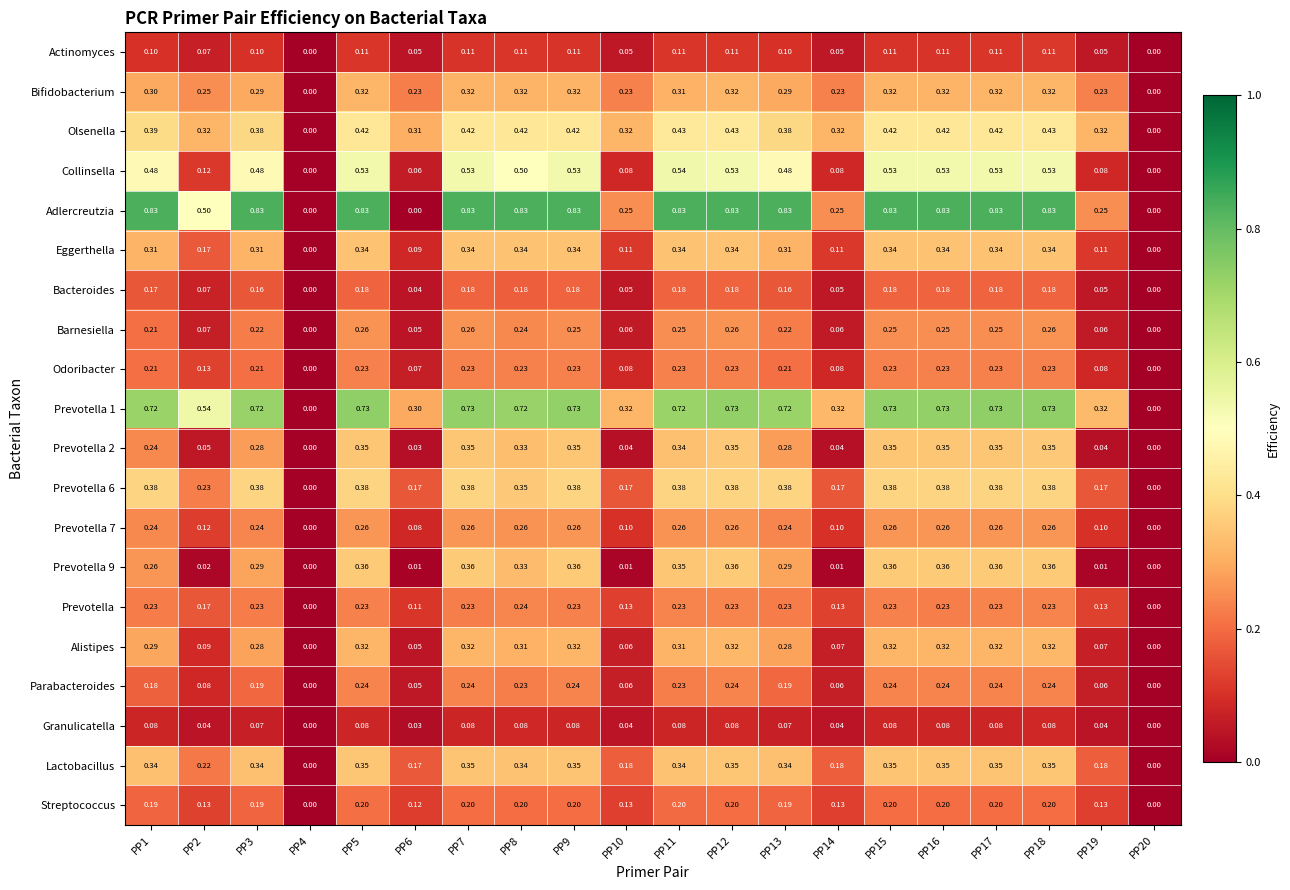

Which series changed the most between PP1 and PP19?

Adlercreutzia